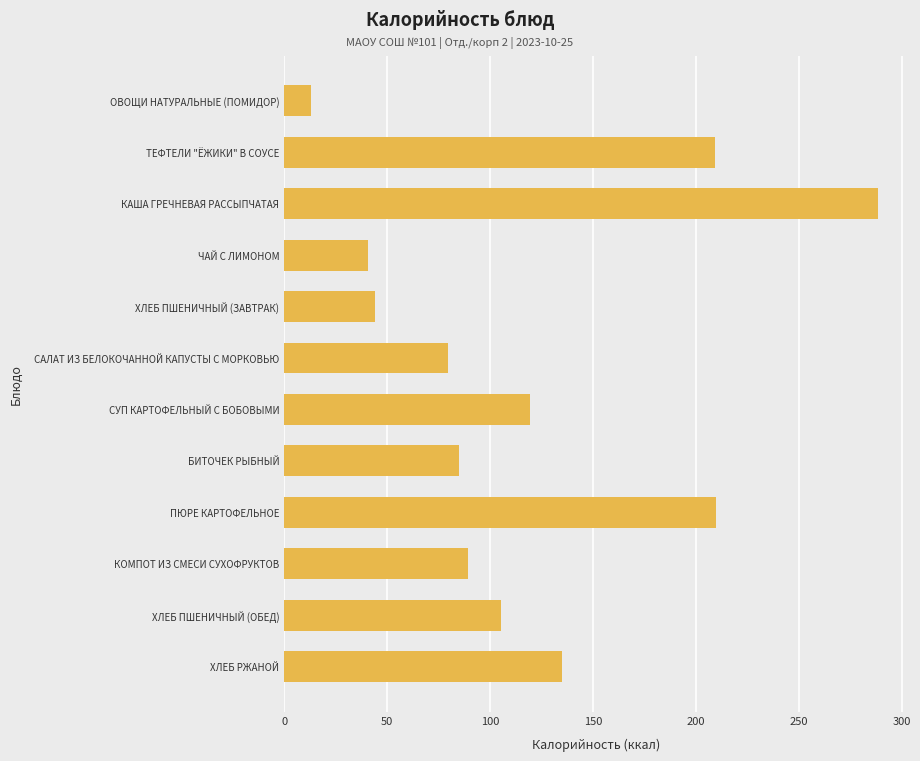

Are the bars horizontal?

Yes